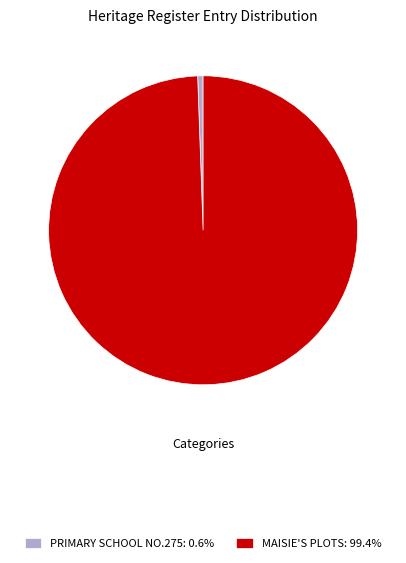

Do PRIMARY SCHOOL NO.275: 0.6% and MAISIE'S PLOTS: 99.4% together represent more than half of the pie?

Yes